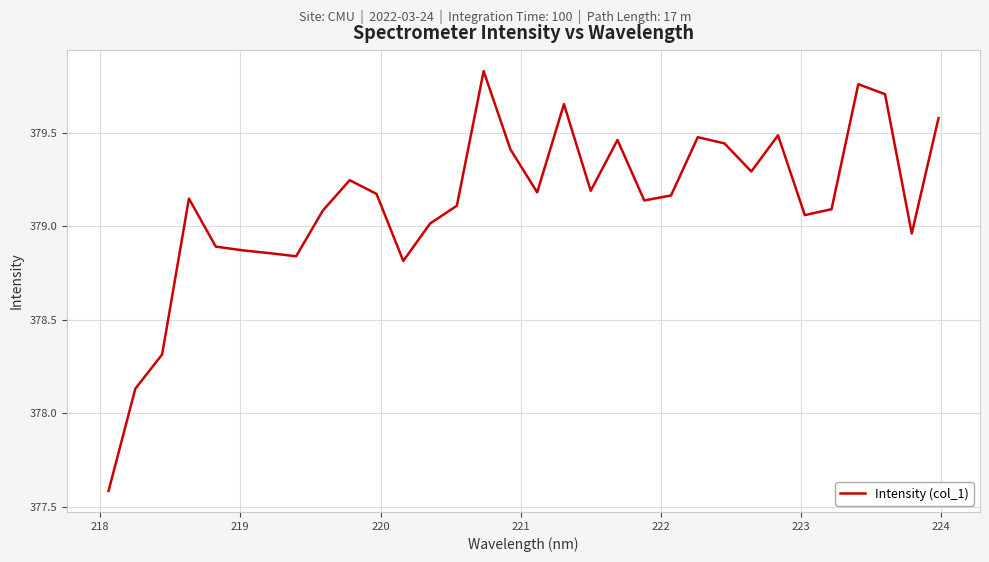

What is the difference between the maximum and minimum values?

2.2